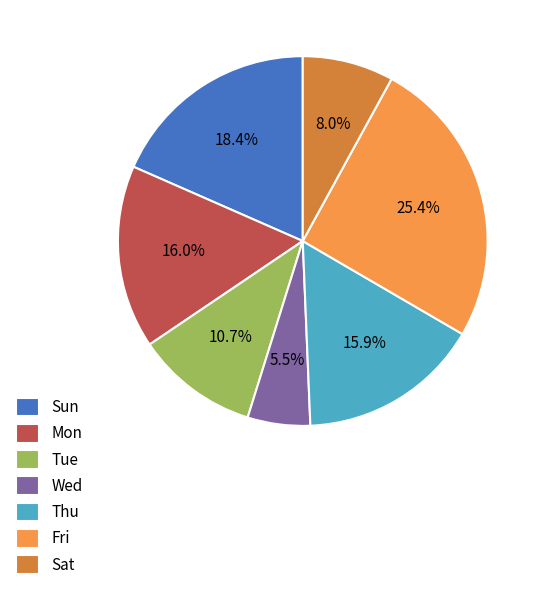

Combined, do Wed and Sun account for over 50%?

No